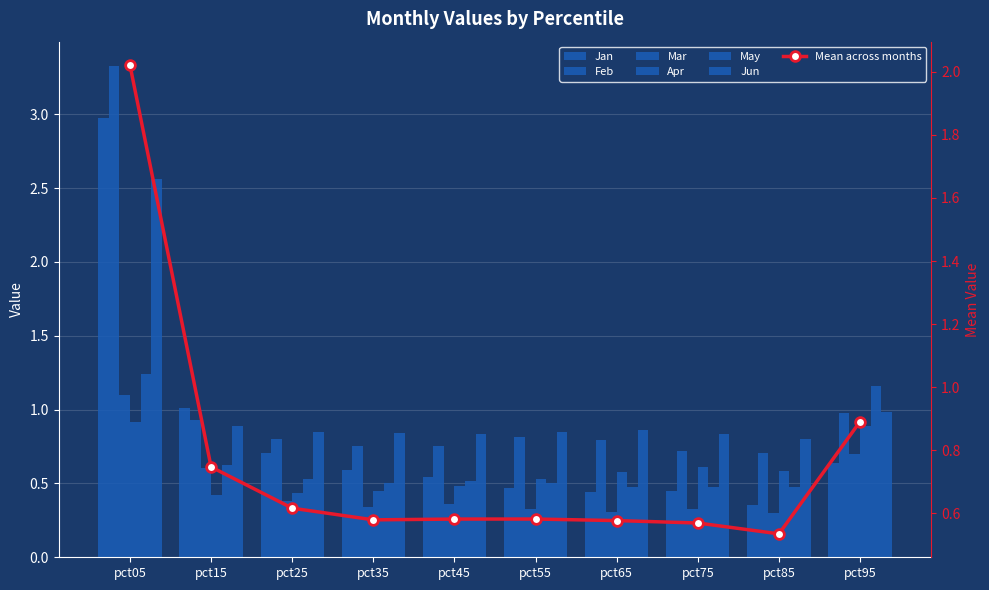

Reading left to right, transcribe all the data shown in this chart.

Jan: 3.0	1.0	0.7	0.6	0.5	0.5	0.4	0.4	0.4	0.6
Feb: 3.3	0.9	0.8	0.8	0.8	0.8	0.8	0.7	0.7	1.0
Mar: 1.1	0.6	0.4	0.3	0.4	0.3	0.3	0.3	0.3	0.7
Apr: 0.9	0.4	0.4	0.4	0.5	0.5	0.6	0.6	0.6	0.9
May: 1.2	0.6	0.5	0.5	0.5	0.5	0.5	0.5	0.5	1.2
Jun: 2.6	0.9	0.8	0.8	0.8	0.8	0.9	0.8	0.8	1.0